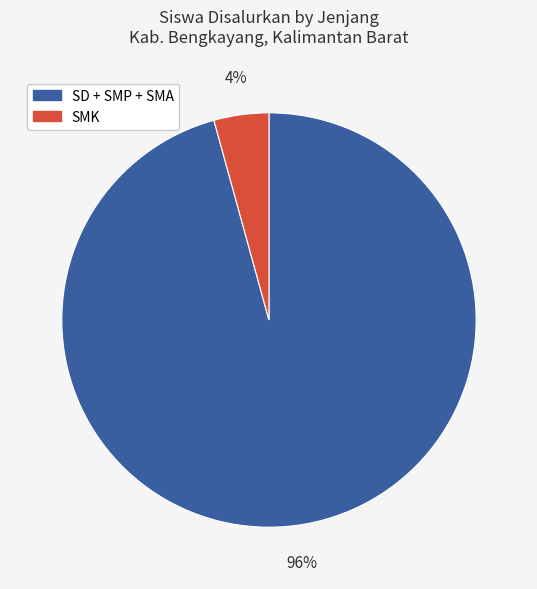

Is the sum of SMK and SD + SMP + SMA greater than half?

Yes